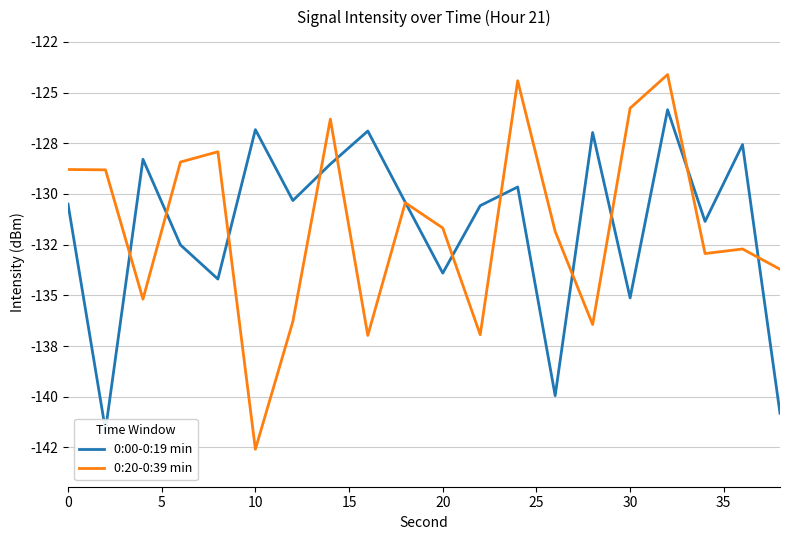

True or false: 0:00-0:19 min and 0:20-0:39 min cross at least once.

True